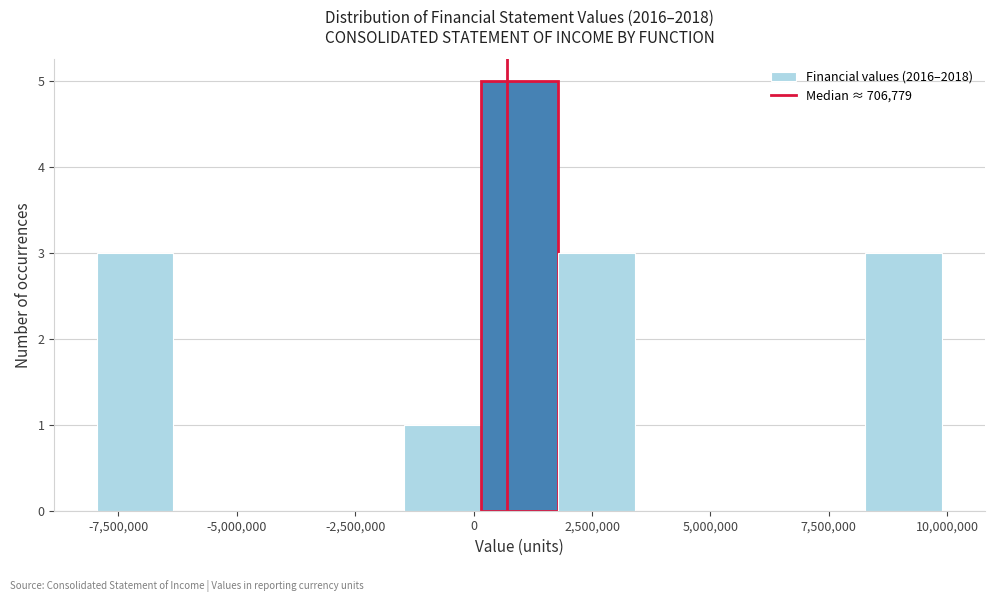

Around what value on the x-axis is the tallest bar? Give the approximate position of its centre, as read against the axis.

1000000